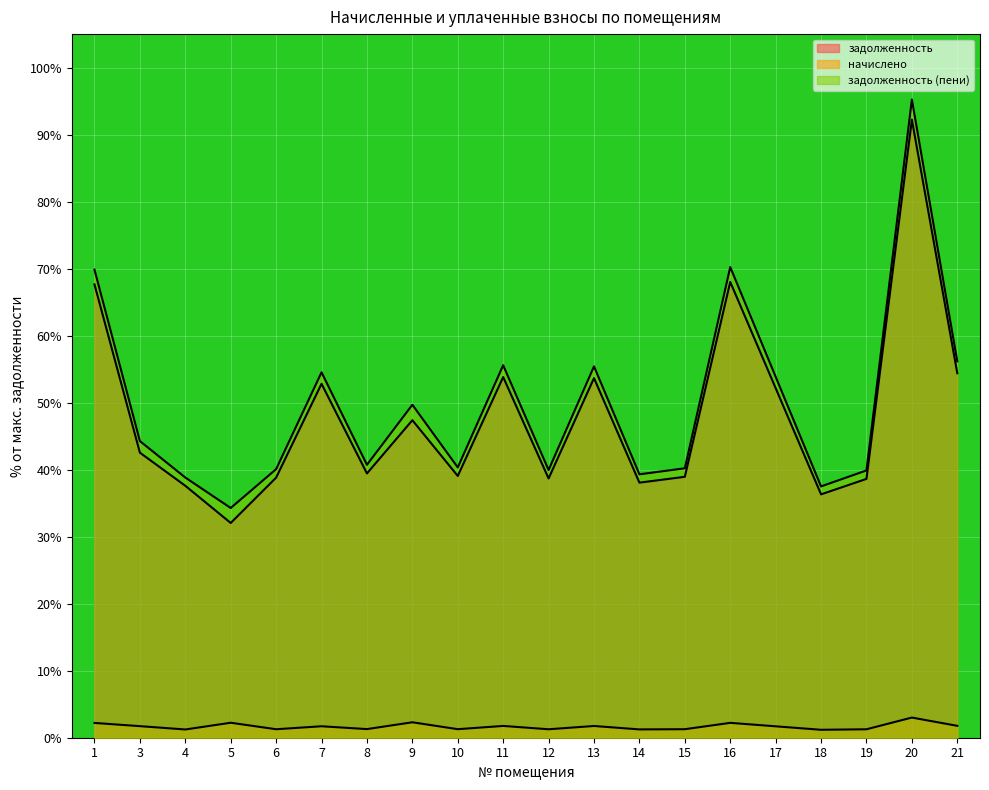

At which category is the sum across all series the highest?

20